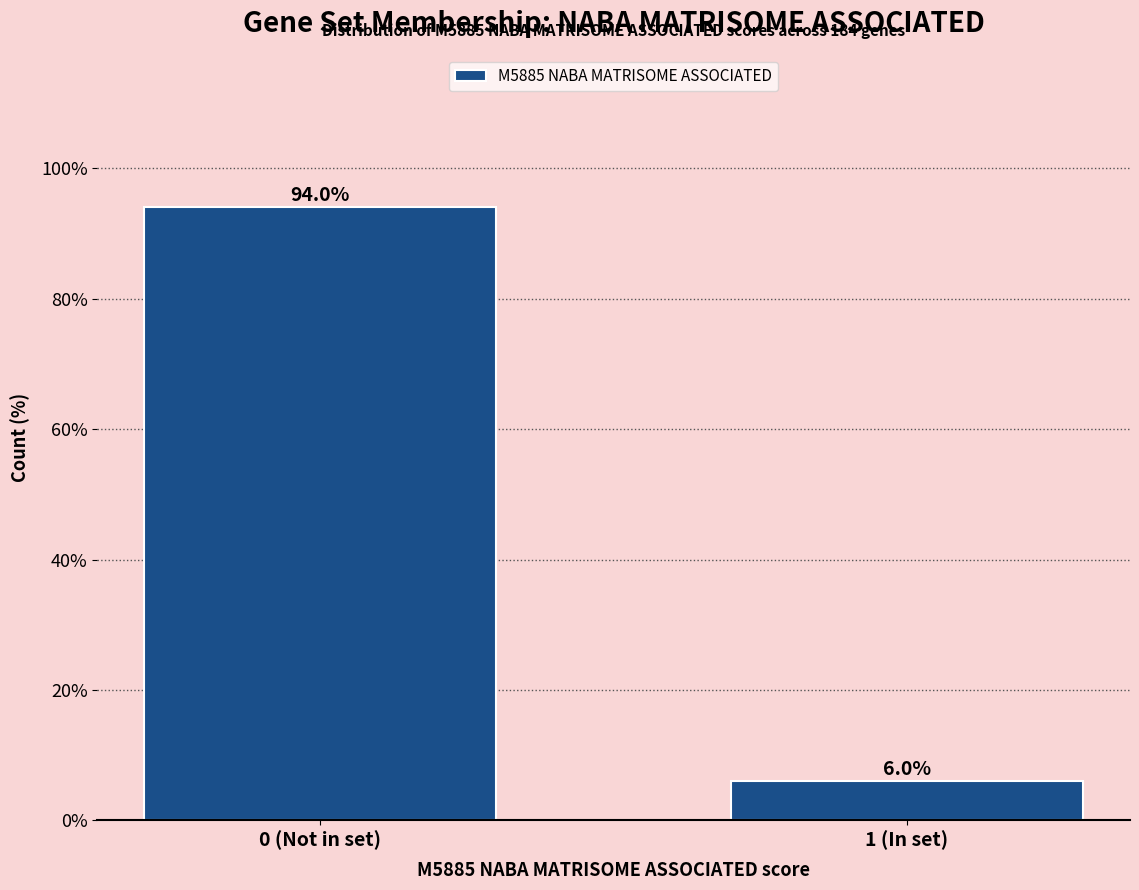

Reading left to right, extract all data points from this chart.

94.0	6.0